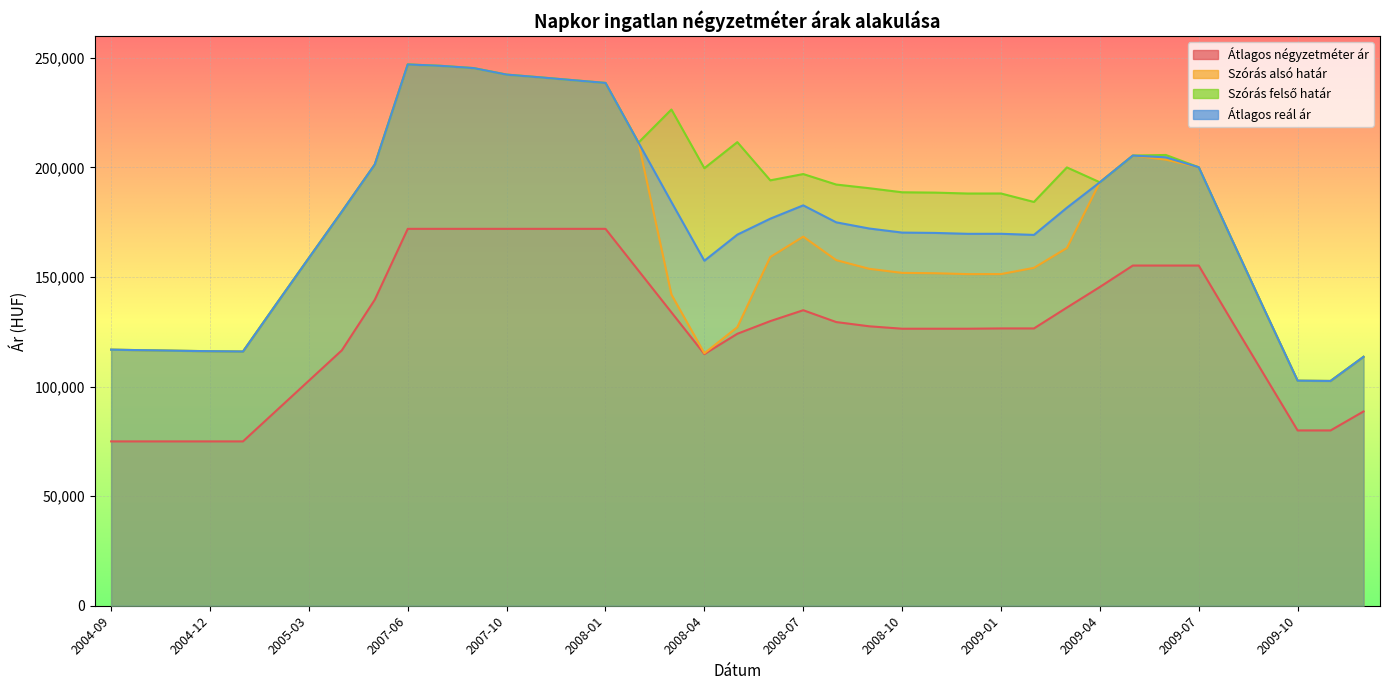

What are all the series names shown in the legend?

Átlagos négyzetméter ár, Szórás alsó határ, Szórás felső határ, Átlagos reál ár